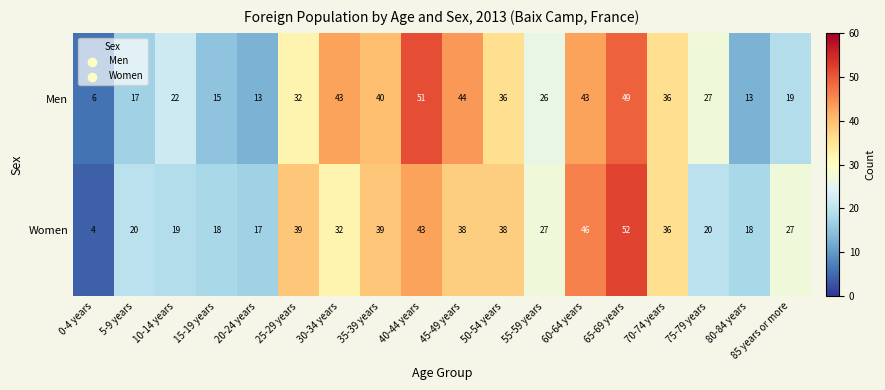

Which series has the largest total across all categories?

Women